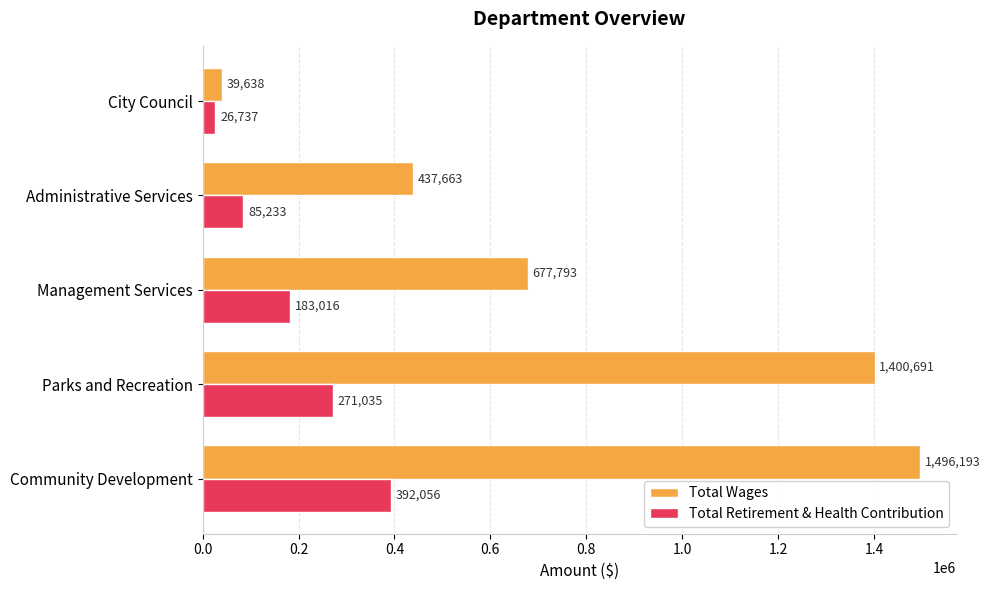

What is the smallest value displayed?

26737